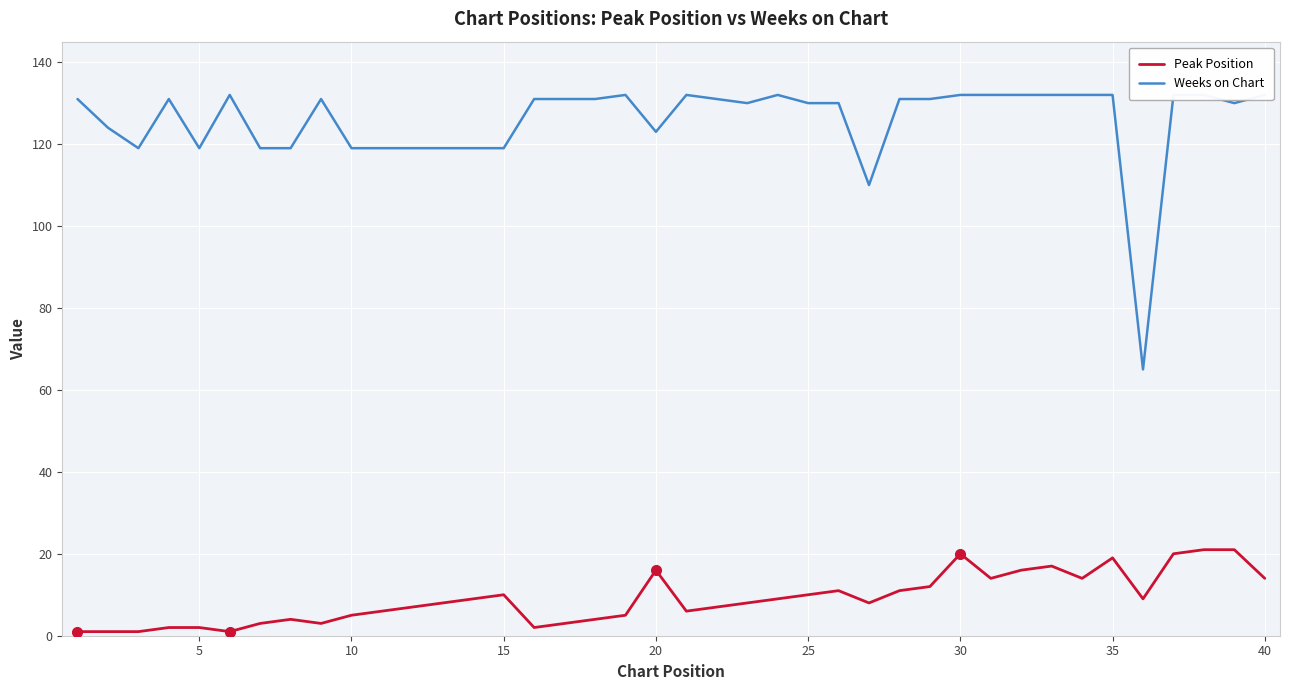

What is the difference between the second highest and second lowest values in the Peak Position series?

20